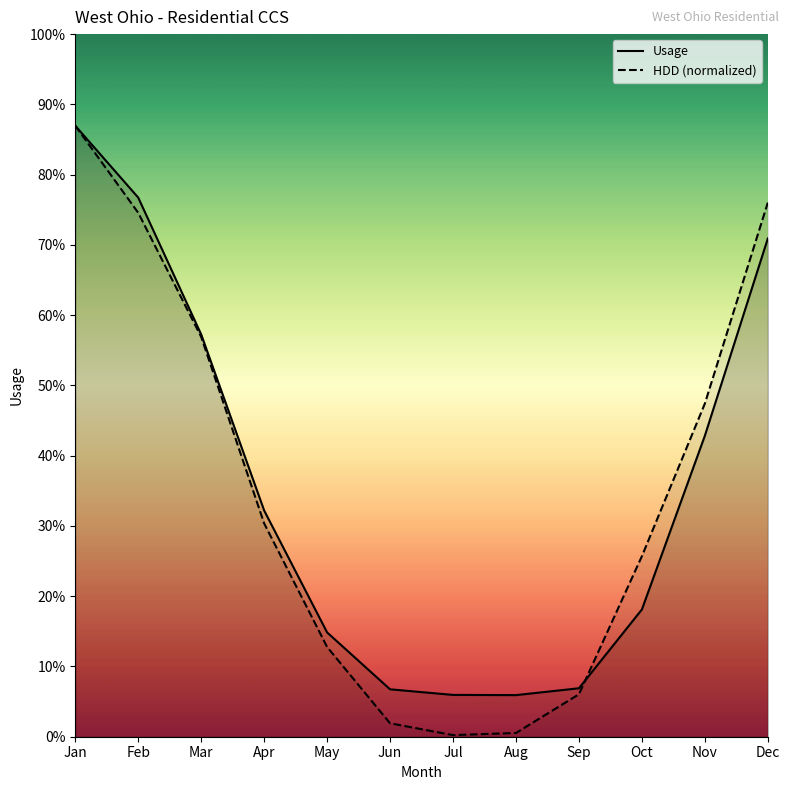

How many times do Usage Line and HDD (normalized) Line cross each other?

1